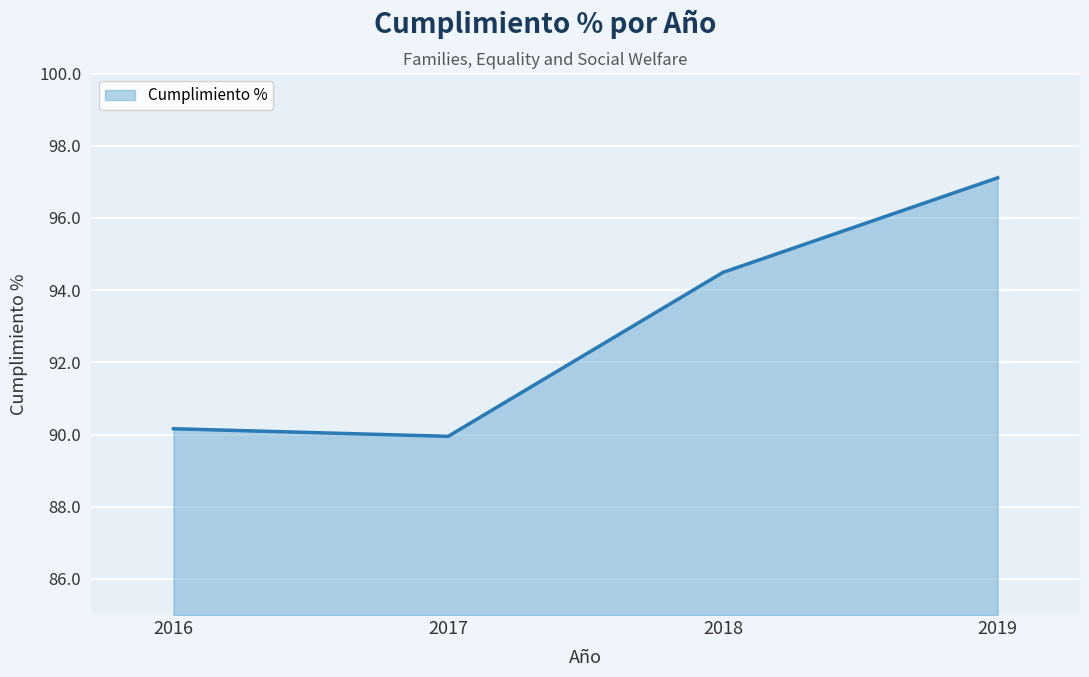

Between 2018 and 2017, which is larger?

2018